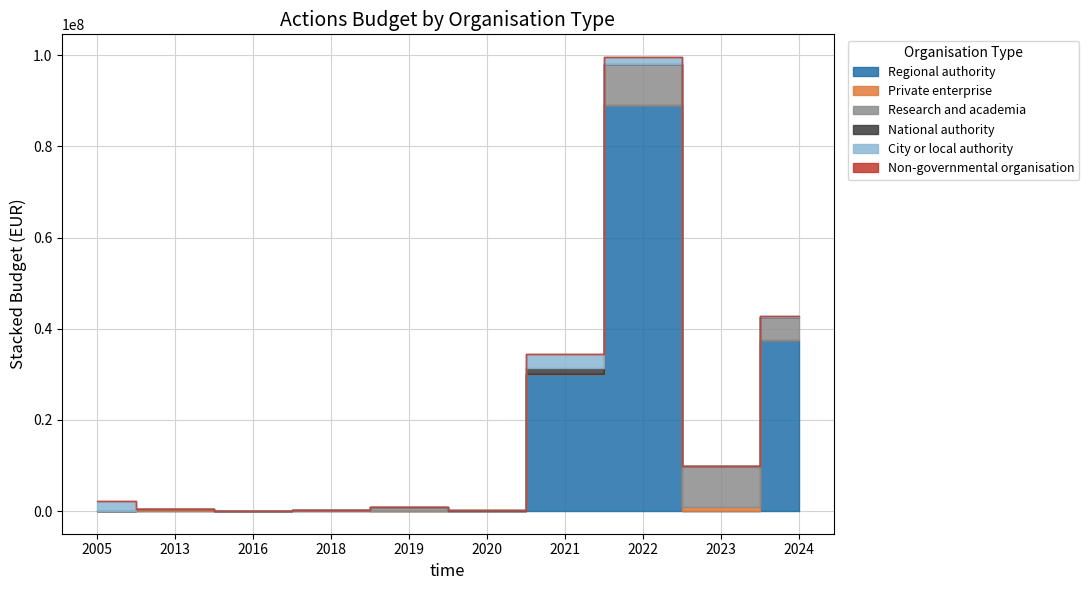

True or false: Non-governmental organisation has a value of 0 at 2020.

True